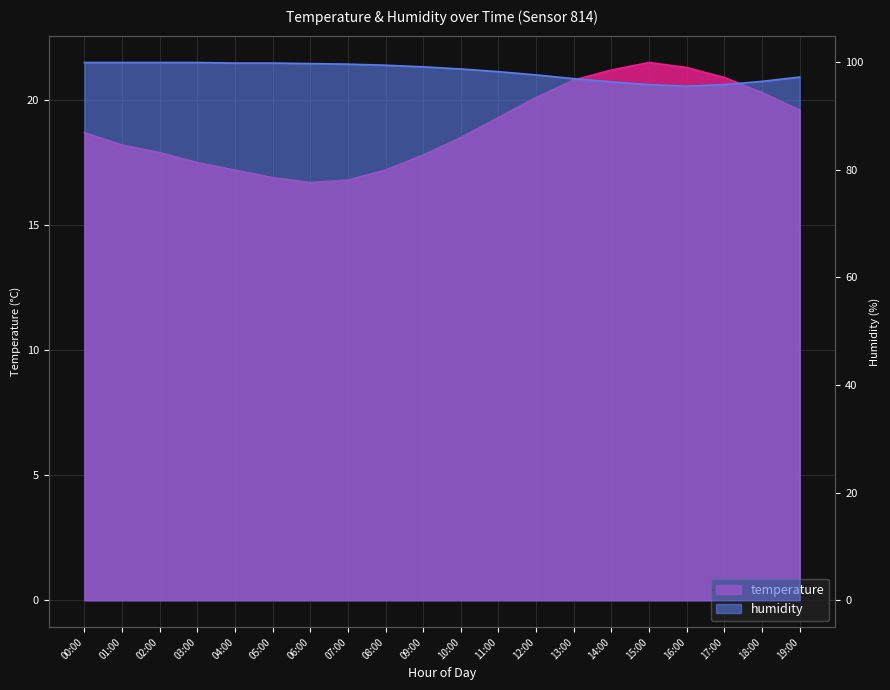

List the labels in order of temperature value, largest first.

15:00, 16:00, 14:00, 17:00, 13:00, 18:00, 12:00, 19:00, 11:00, 00:00, 10:00, 01:00, 02:00, 09:00, 03:00, 04:00, 08:00, 05:00, 07:00, 06:00